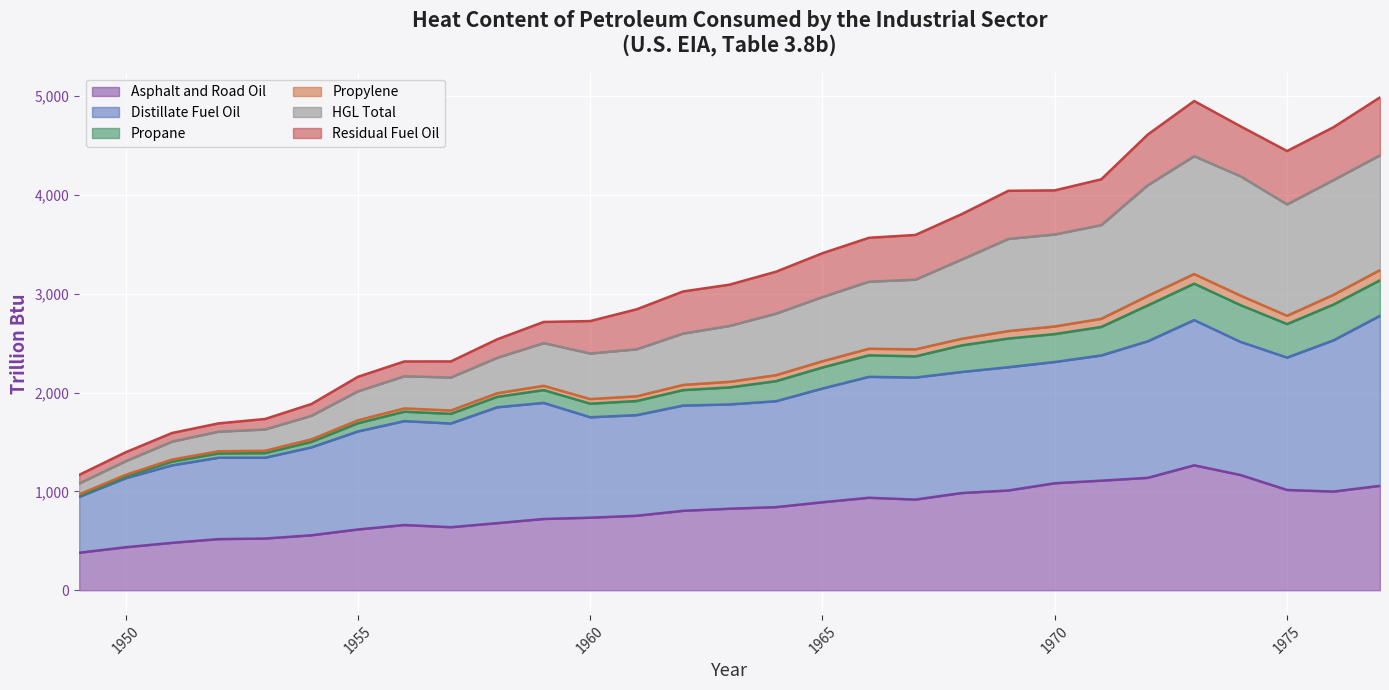

What is the highest value of the Asphalt and Road Oil series?

1263.7